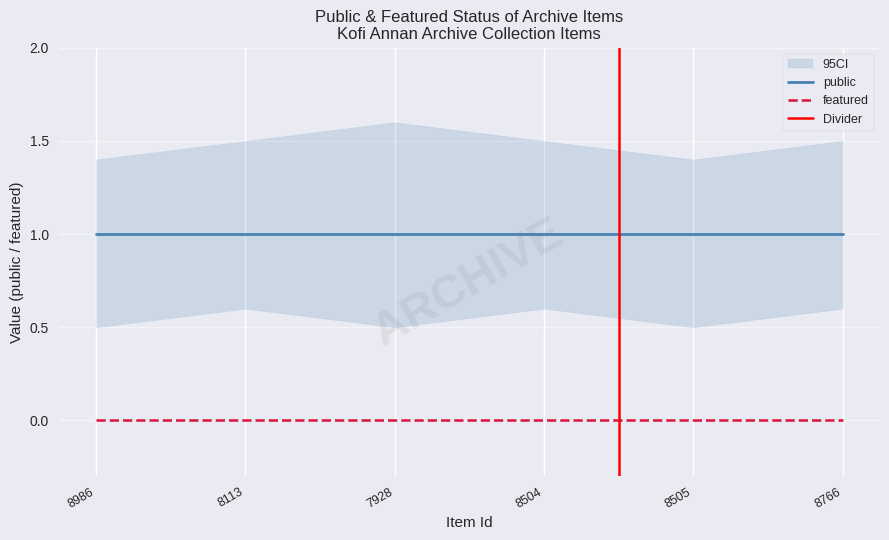

Reading left to right, list all the values displayed in this chart.

public: 8986=1	8113=1	7928=1	8504=1	8505=1	8766=1
featured: 8986=0	8113=0	7928=0	8504=0	8505=0	8766=0